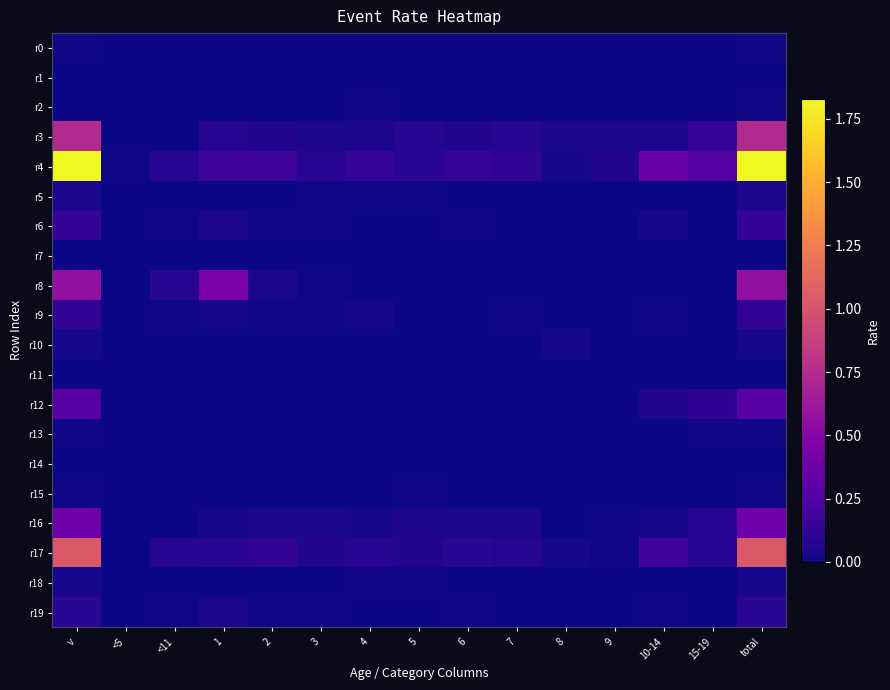

At which category is the sum across all series the highest?

total